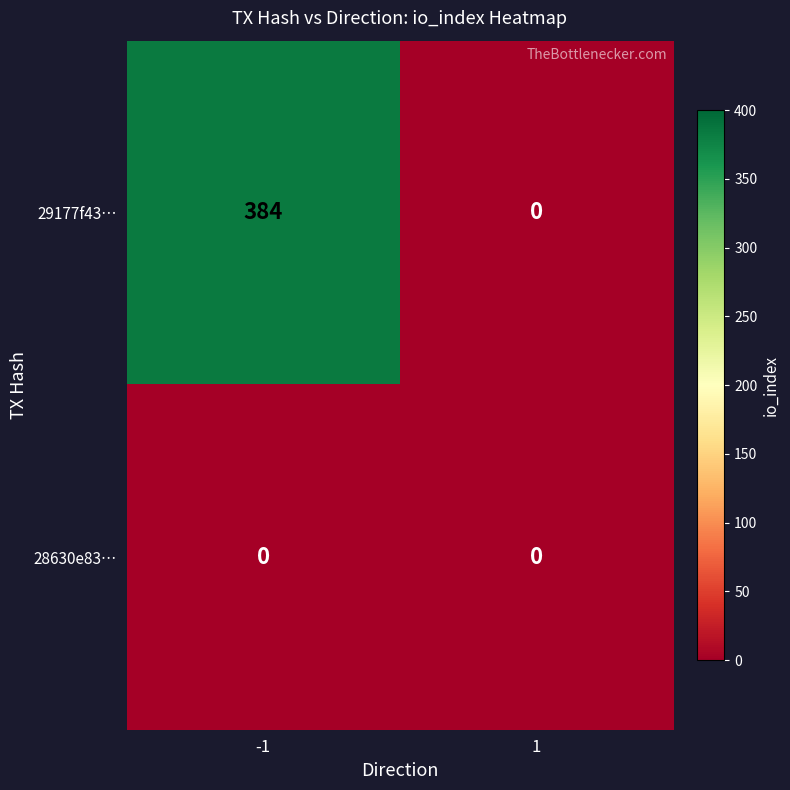

Between -1 and 1, which series saw the biggest shift?

29177f43…